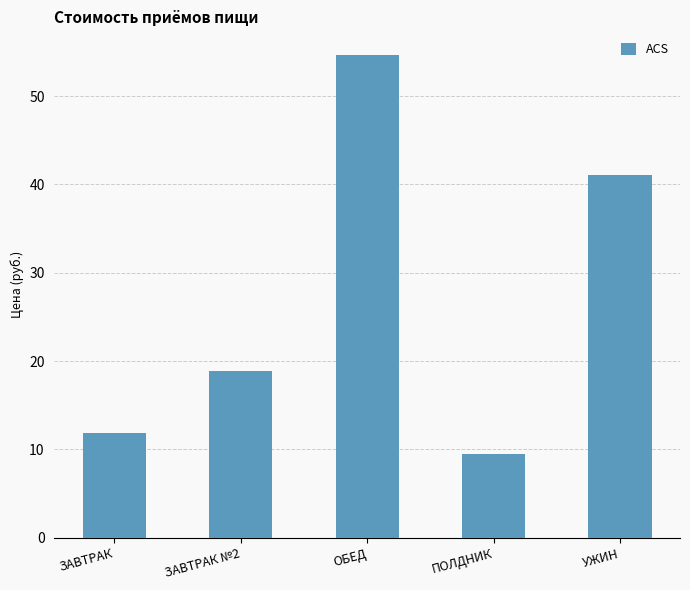

Where is the data nearest to the value 32?

УЖИН